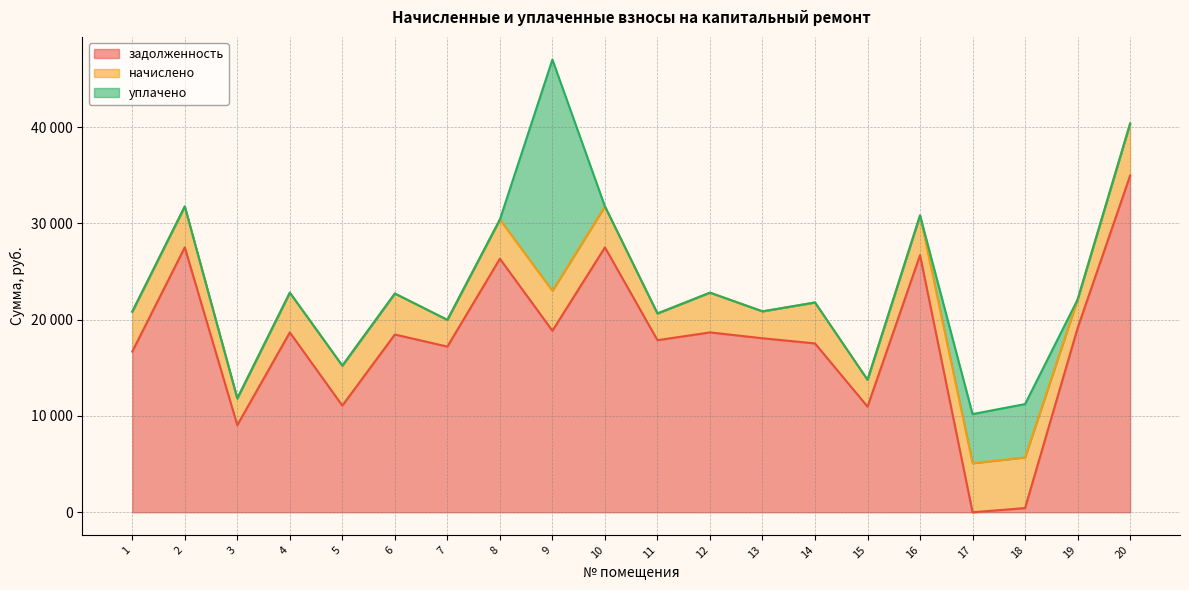

How many distinct data groups are displayed?

3